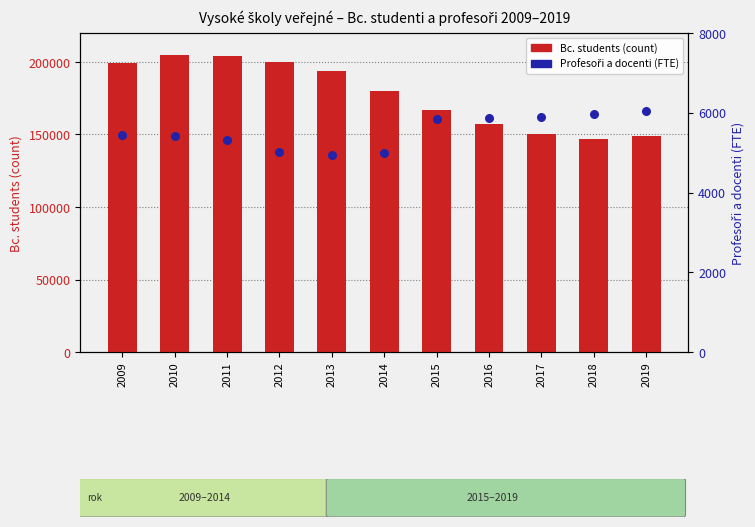

Which series has the largest Y range (max minus min)?

Bc. students